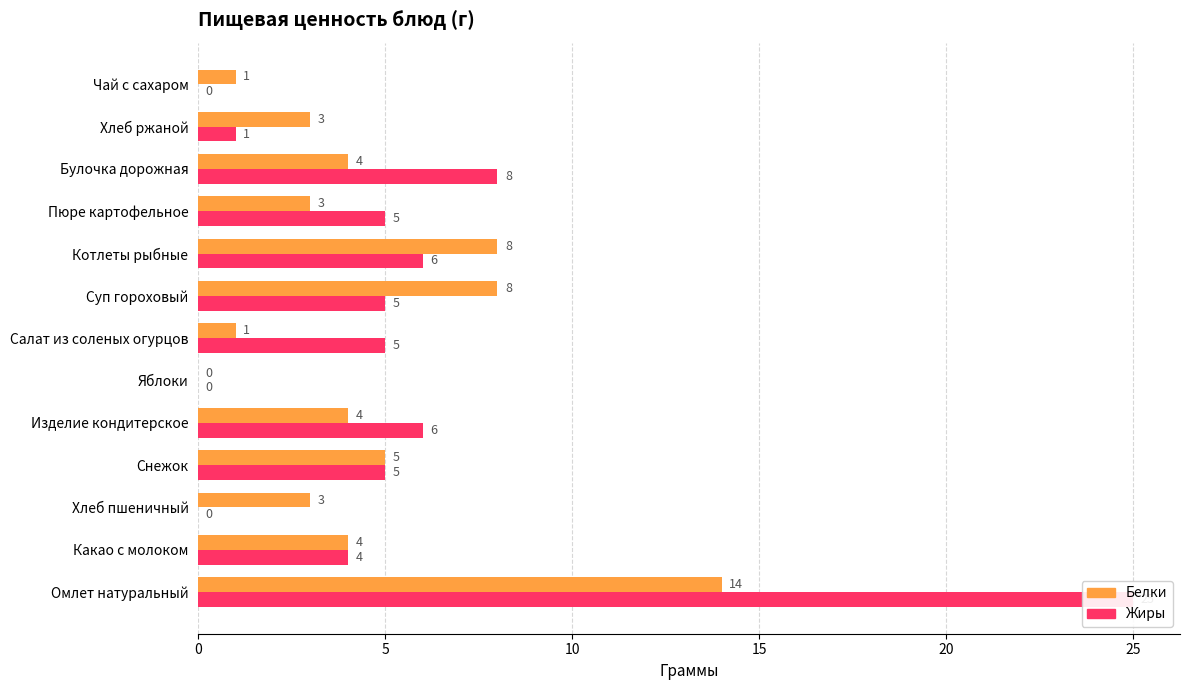

How many values in the Жиры series exceed 5?

4